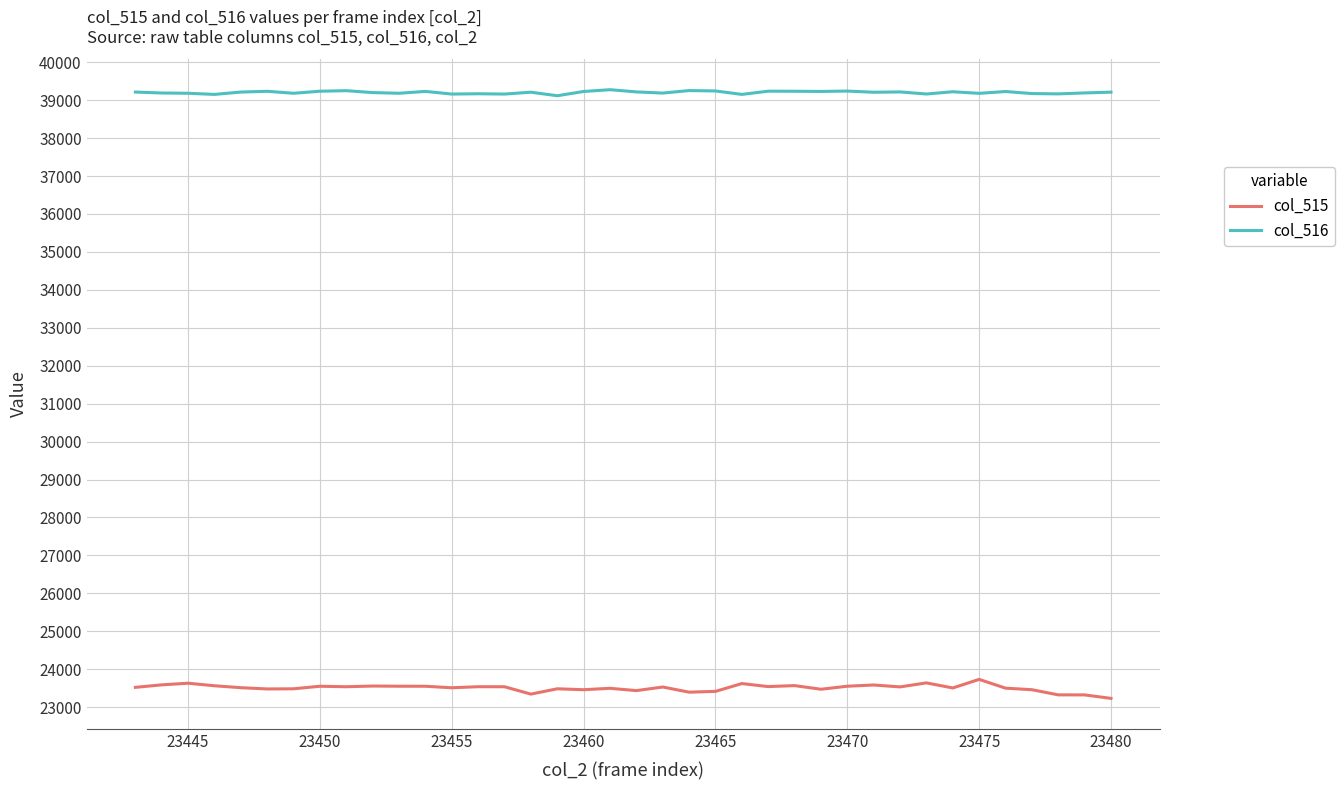

True or false: col_516 and col_515 intersect in this chart.

False